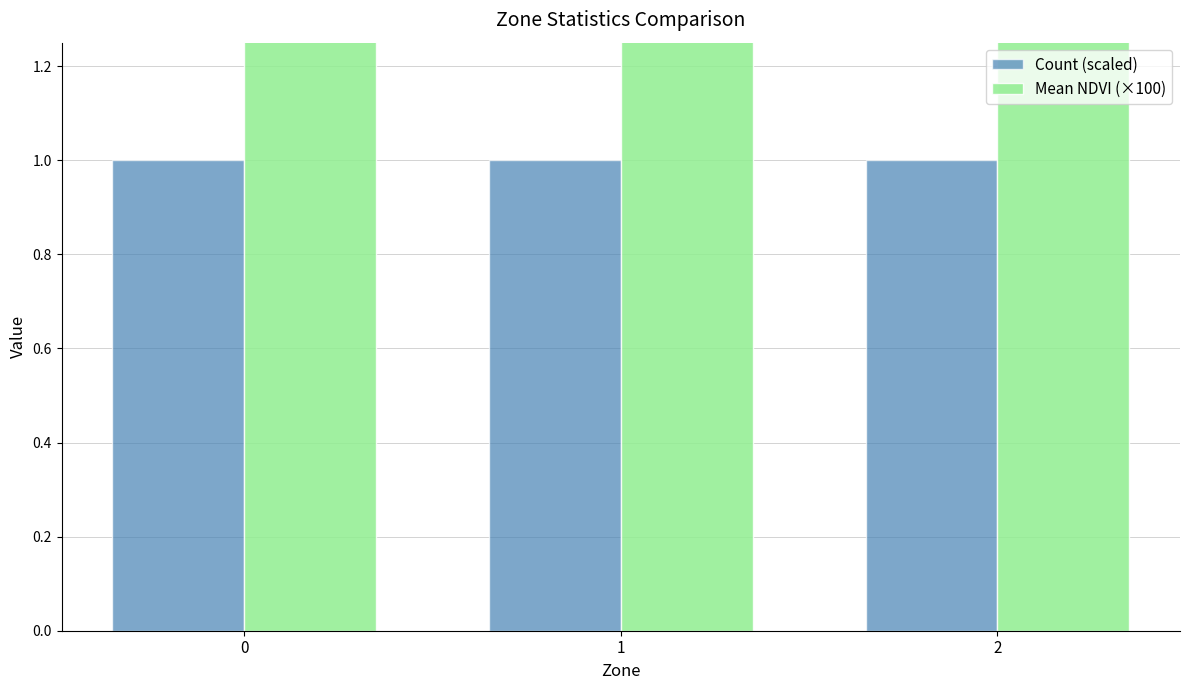

How many bars are there in total?

6